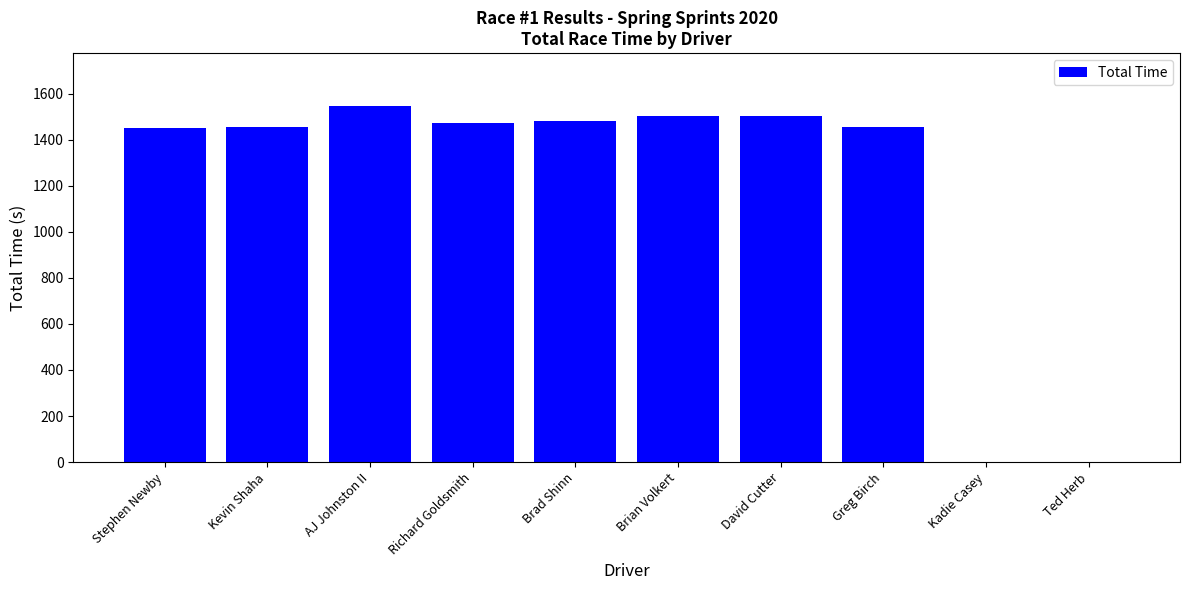

Which label corresponds to the largest value in the chart?

AJ Johnston II